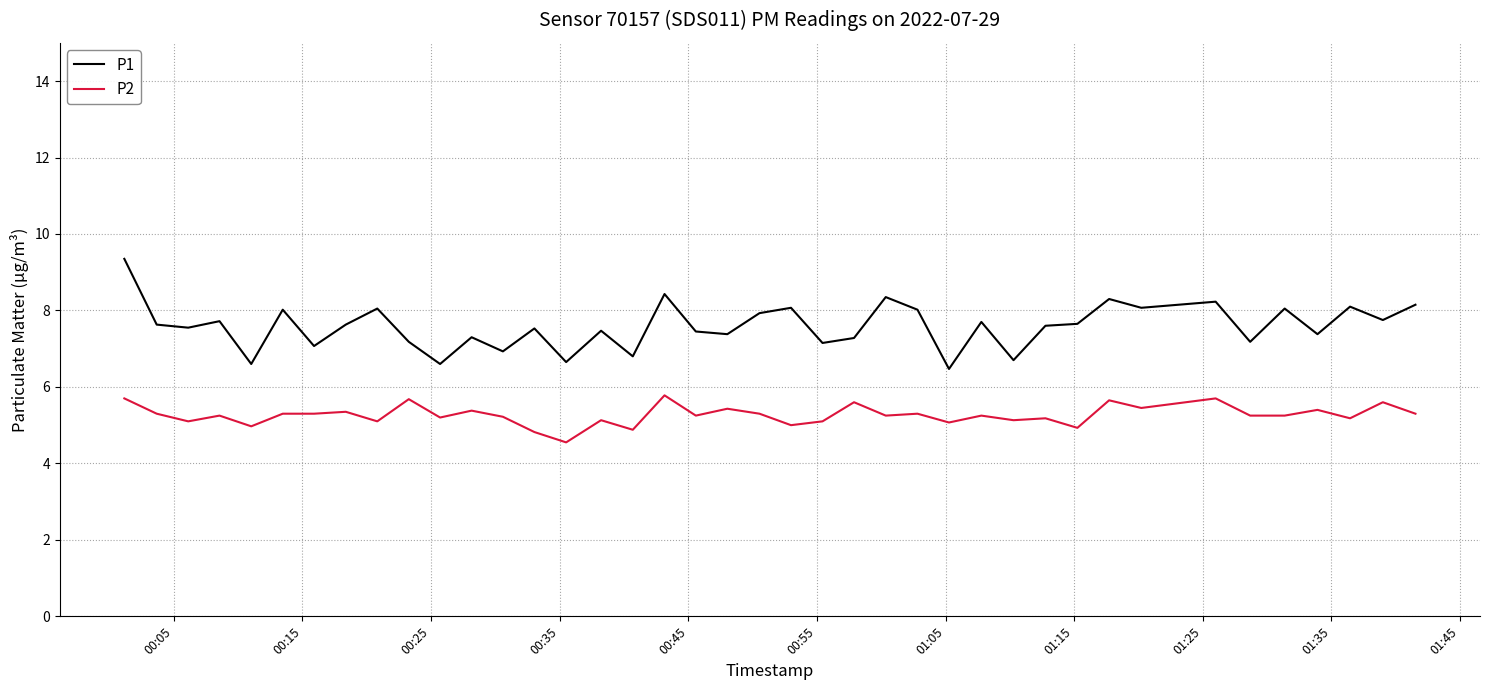

Which series has the largest range (max minus min)?

P1